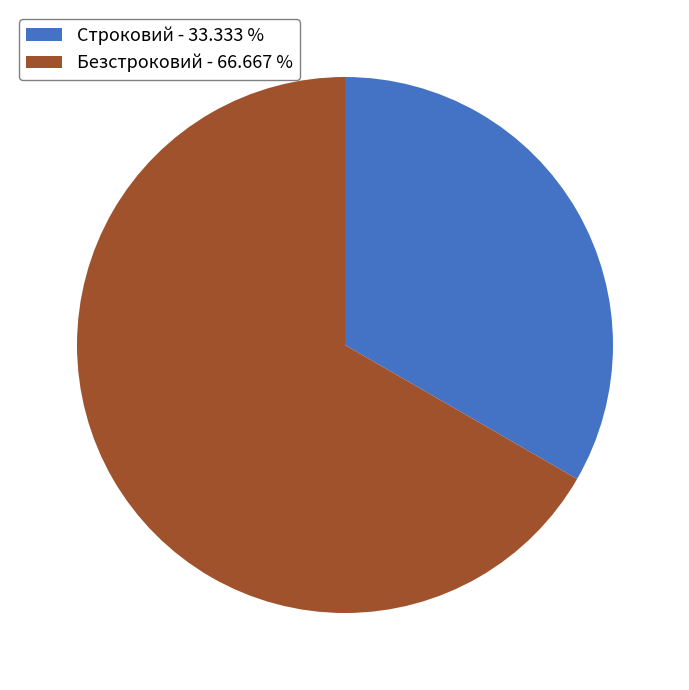

Rank the categories by value from lowest to highest.

Строковий, Безстроковий